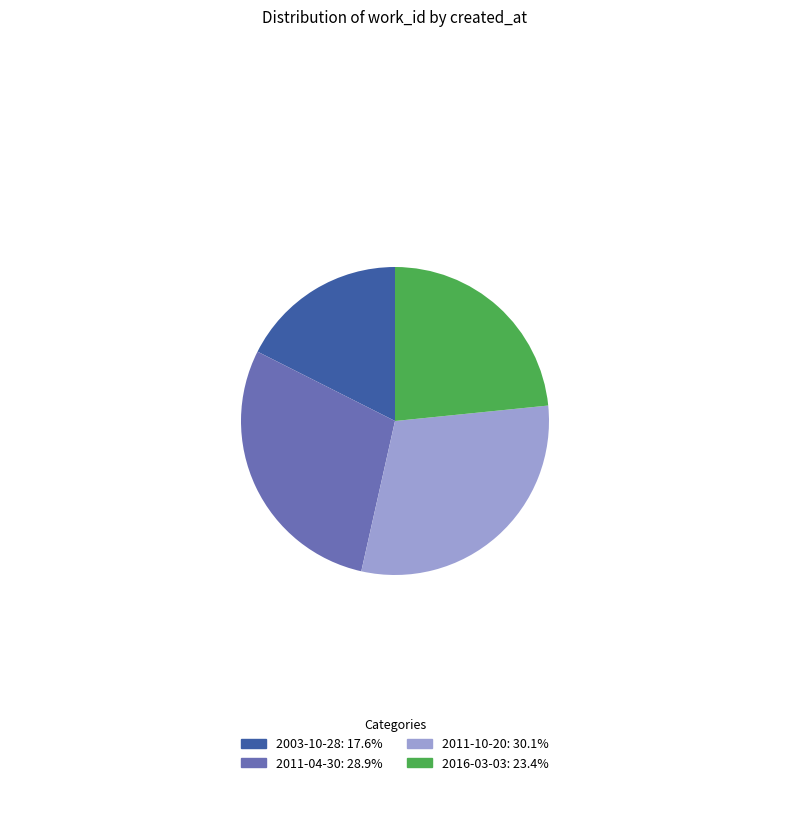

Rank the categories by value from lowest to highest.

2003-10-28, 2016-03-03, 2011-04-30, 2011-10-20